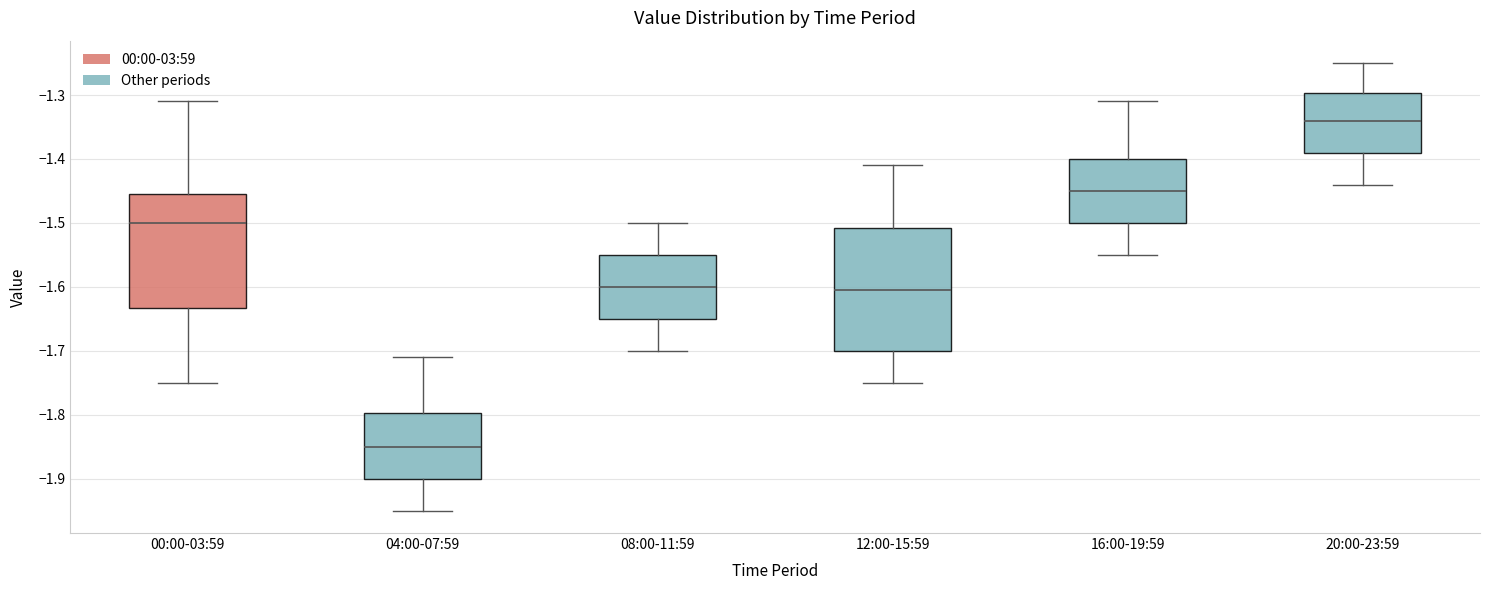

Which box is the tallest, from its lower edge to its upper edge?

12:00-15:59